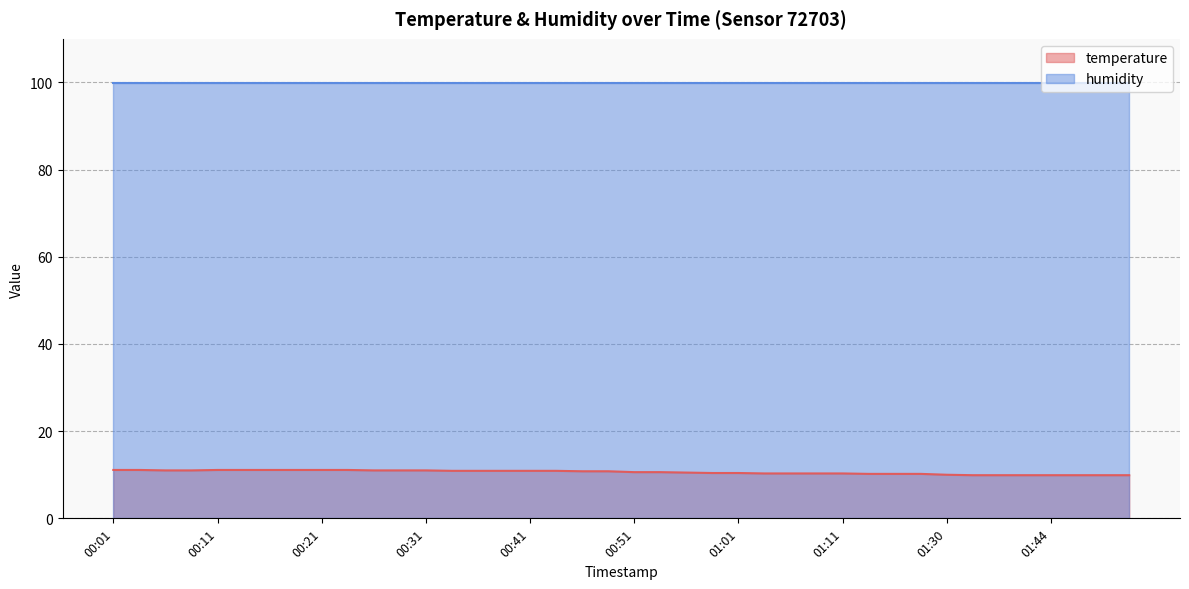

The chart shows a value of 10.9 at 00:39. True or false?

True